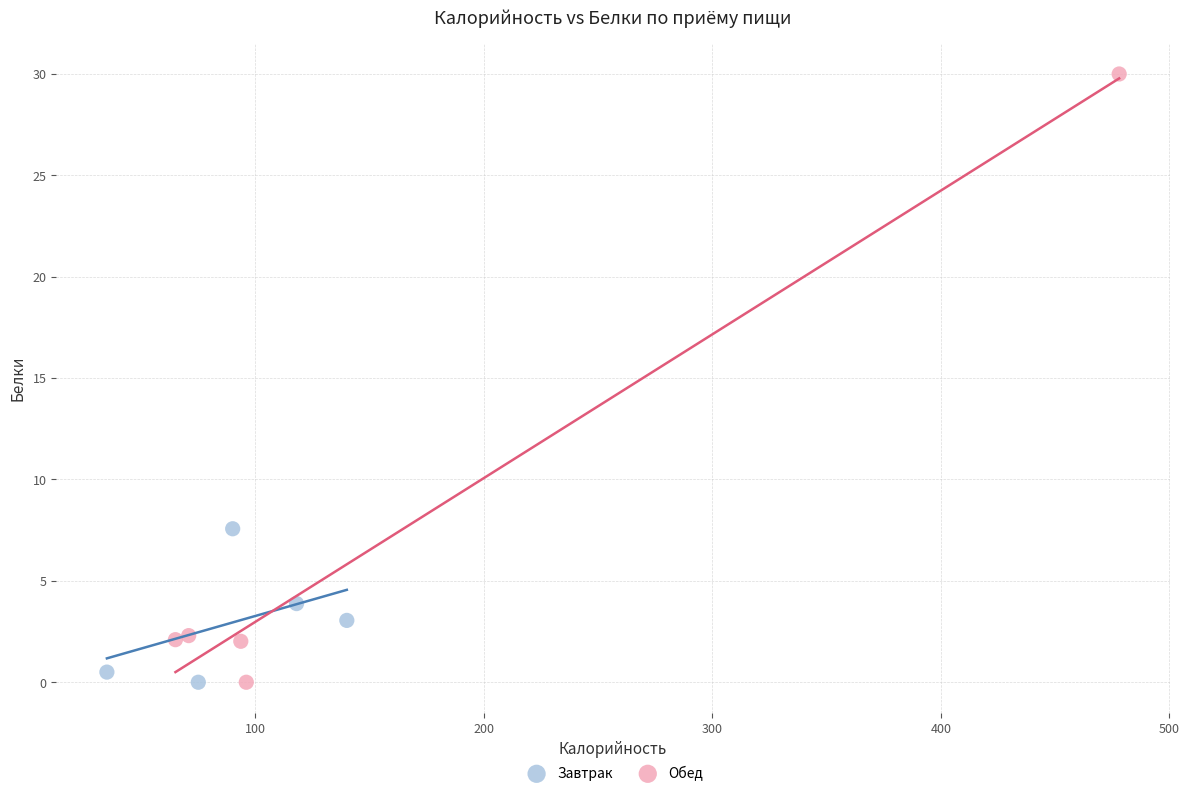

Which series reaches the maximum Y coordinate?

Обед